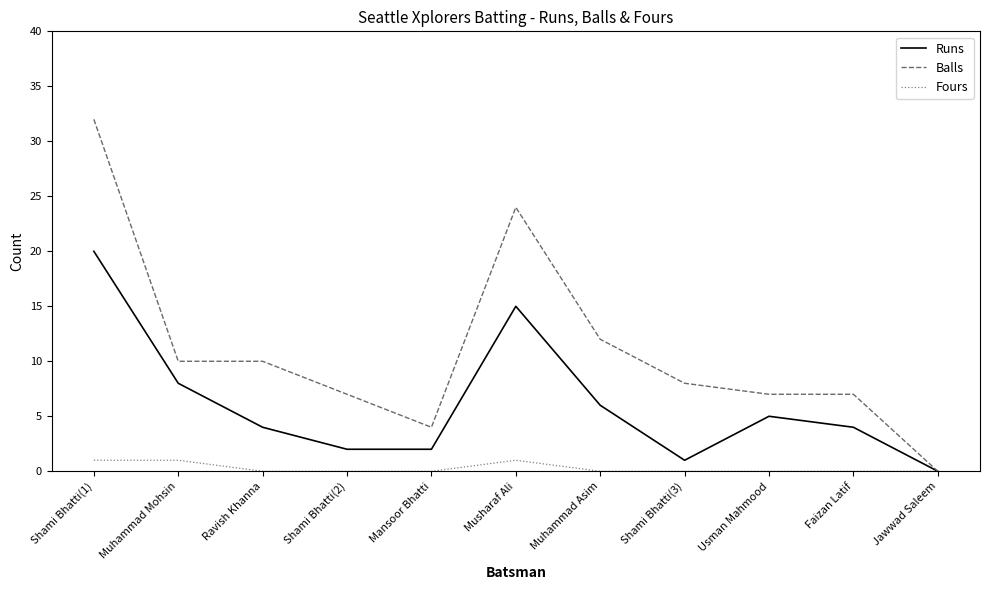

Does the chart have visible grid lines?

No